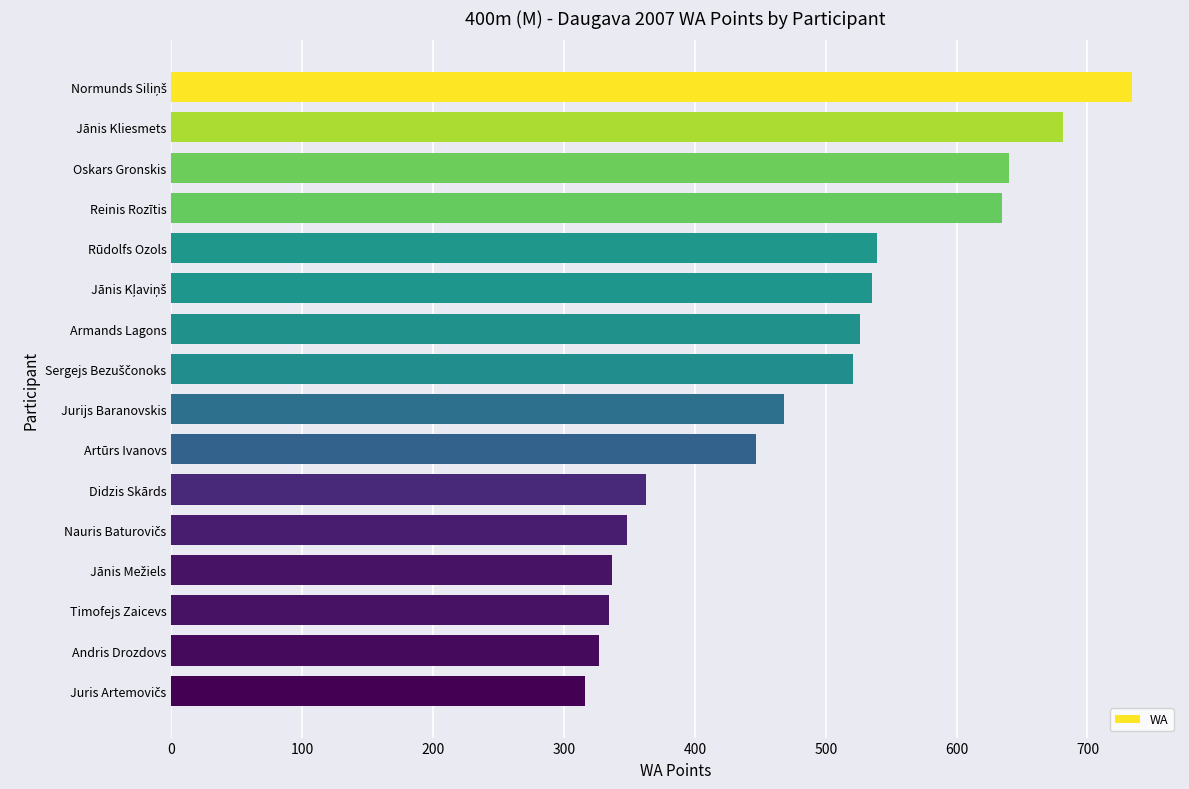

How many distinct data groups are displayed?

1